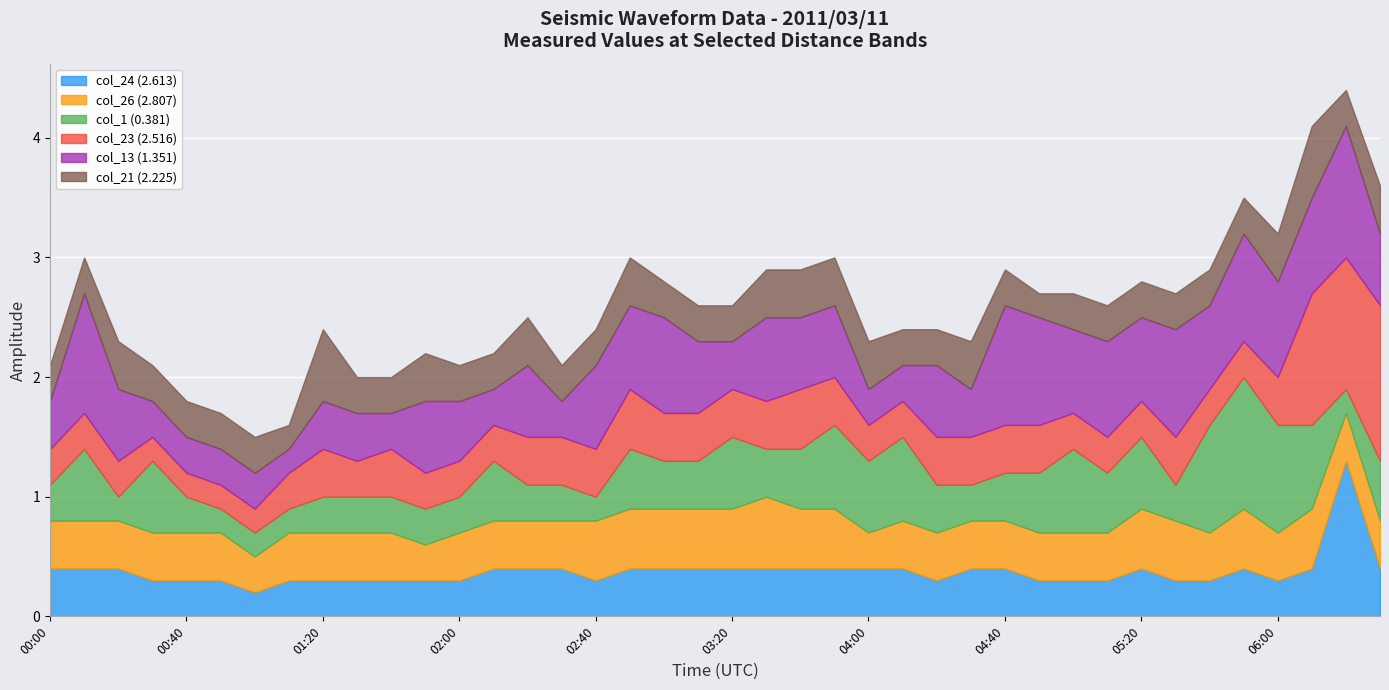

Count the col_21 (2.225) values in the range 0 to 1.

40